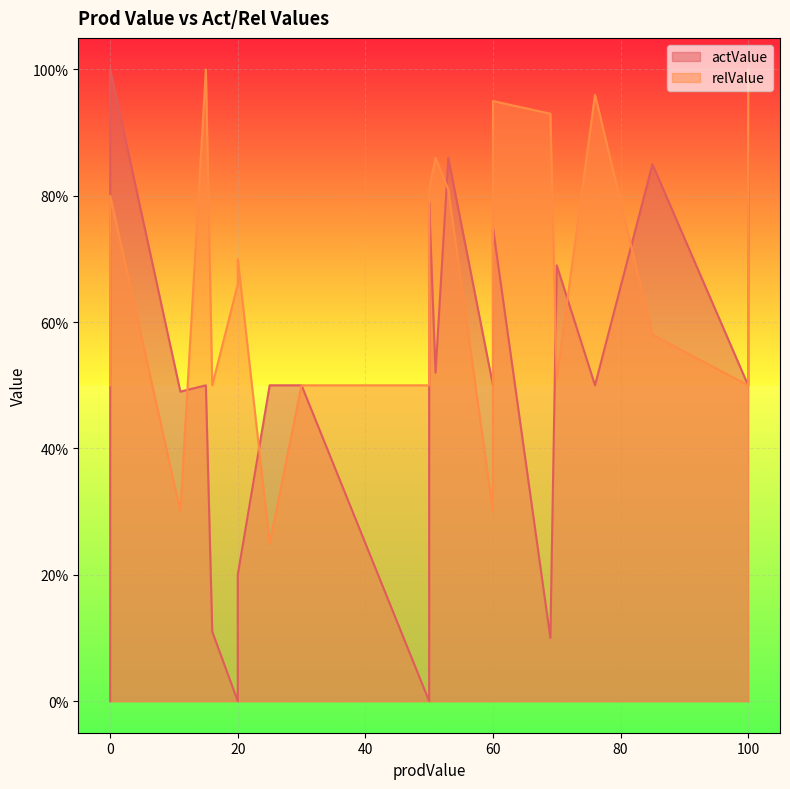

How many data points in actValue are less than 50?

10